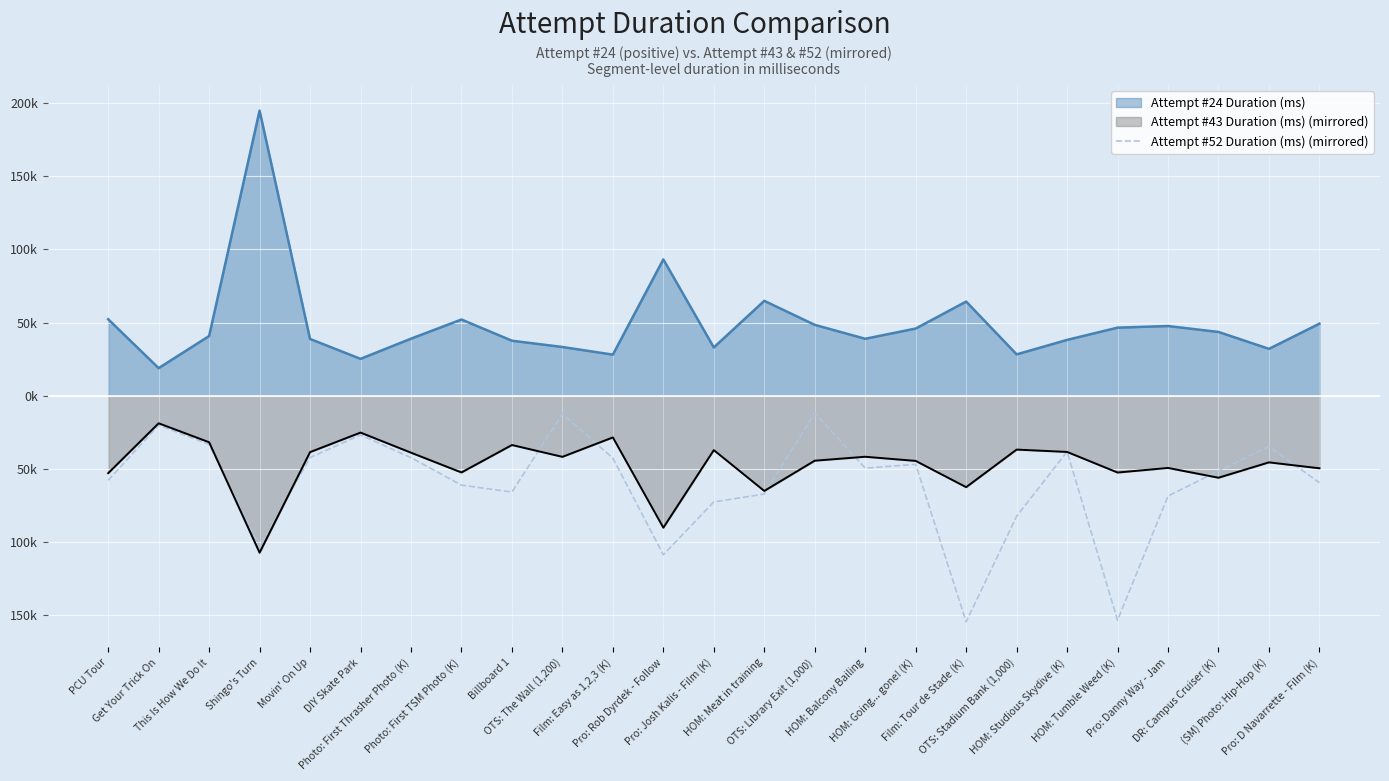

At which label is the value closest to -83296?

OTS: Stadium Bank (1,000)